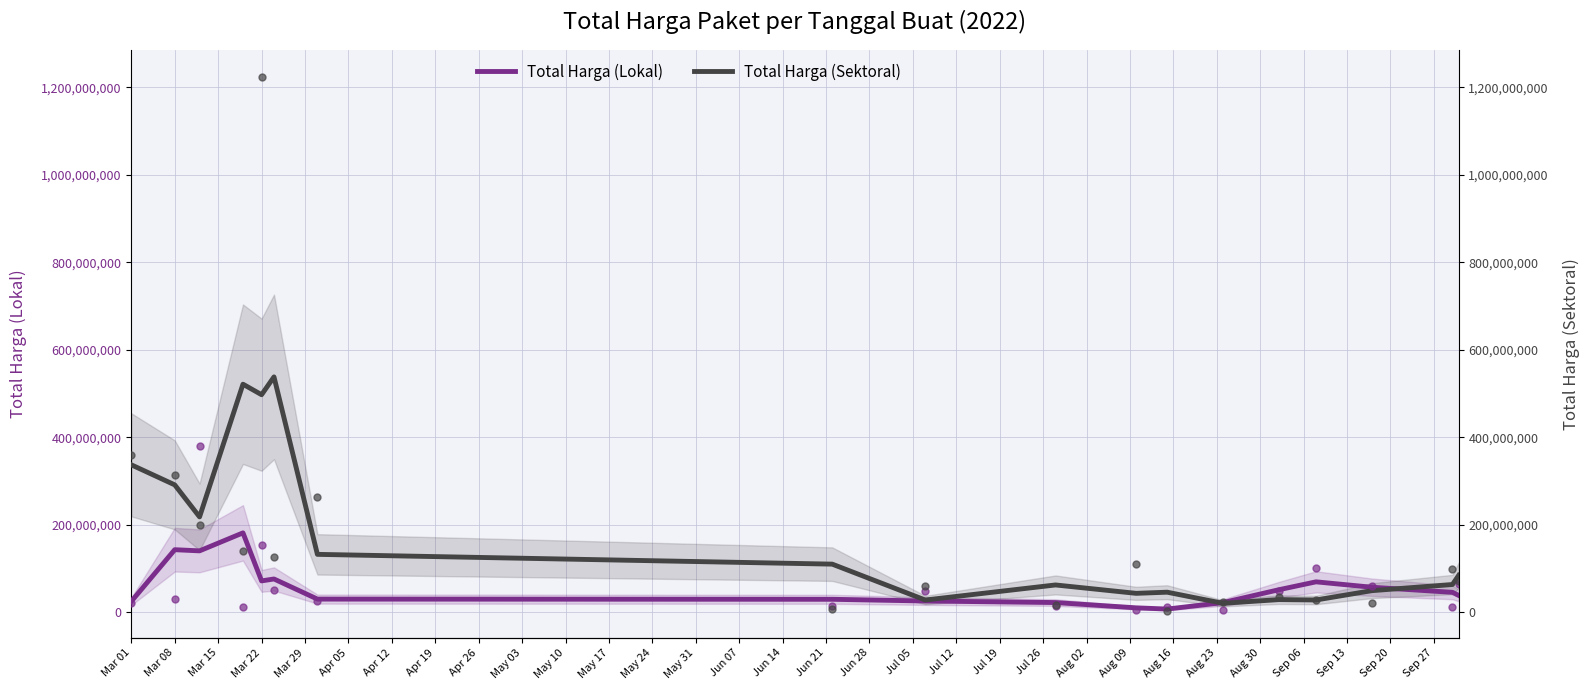

At which category is the sum across all series the highest?

Mar 22